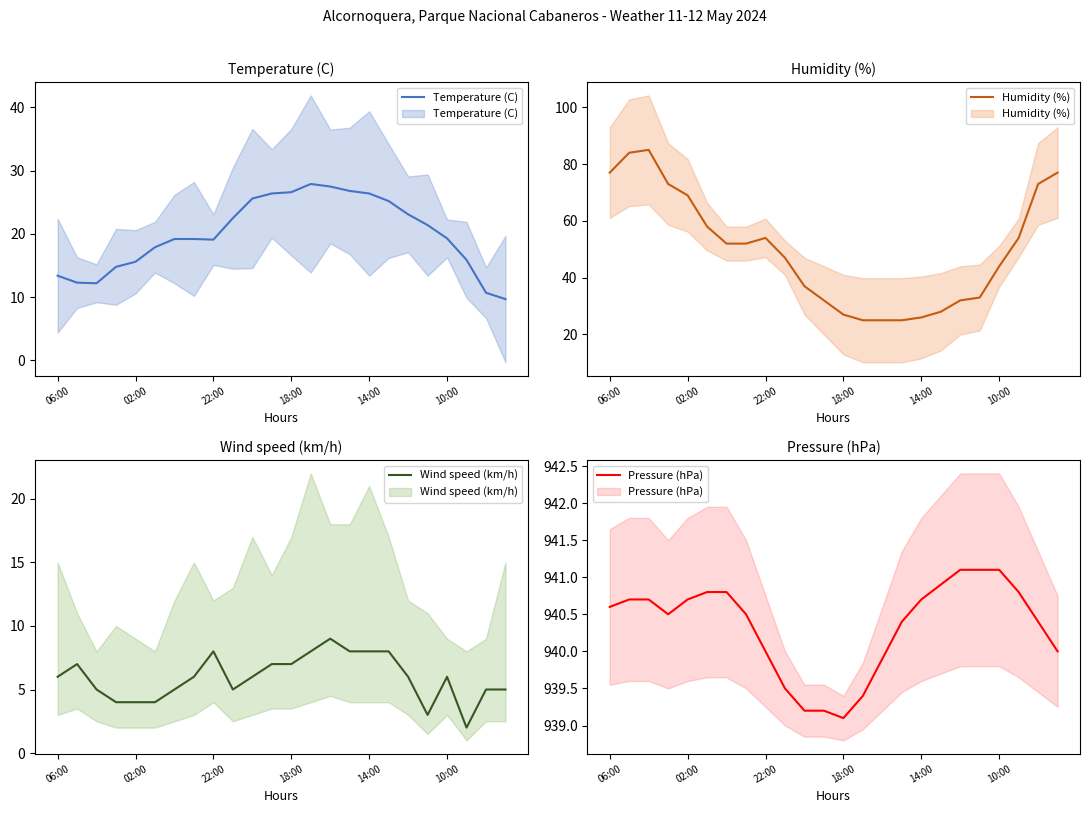

What is the difference between the Pressure (hPa) values at 14:00 and 15?

0.3